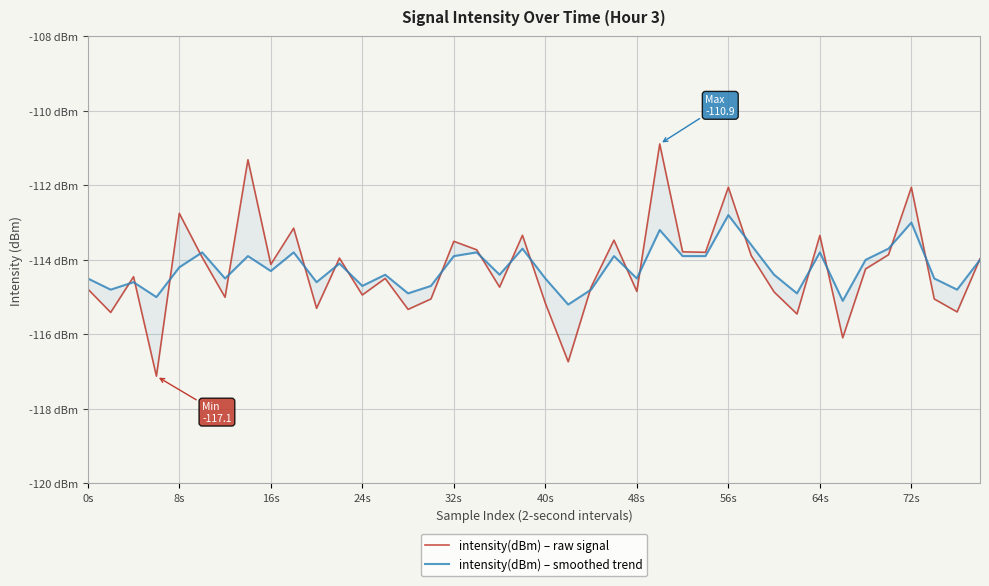

How many lines are shown in the chart?

2